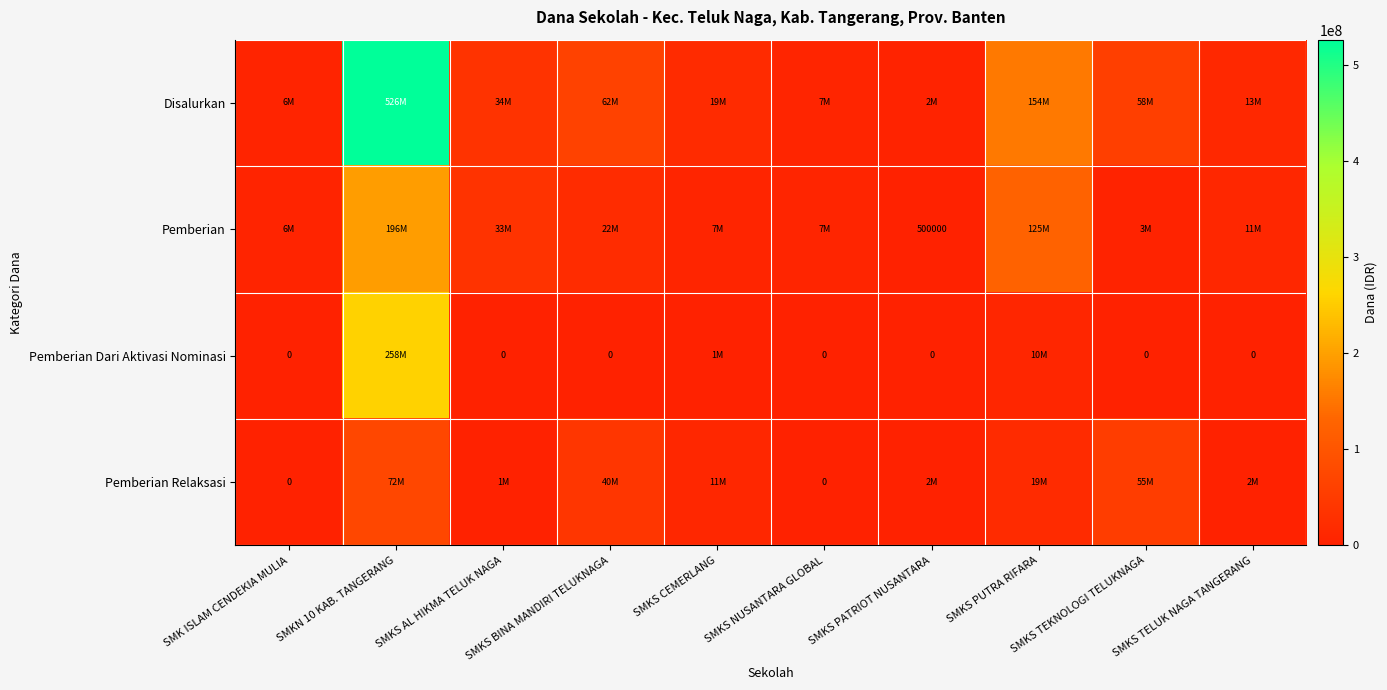

Which series has the largest range (max minus min)?

Disalurkan